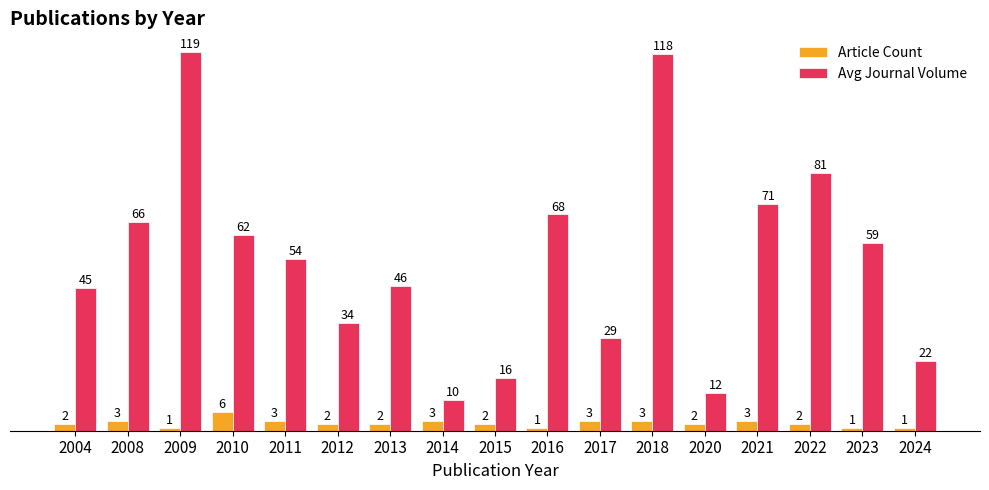

Is it true that Avg Journal Volume equals 16.5 at 2015?

True